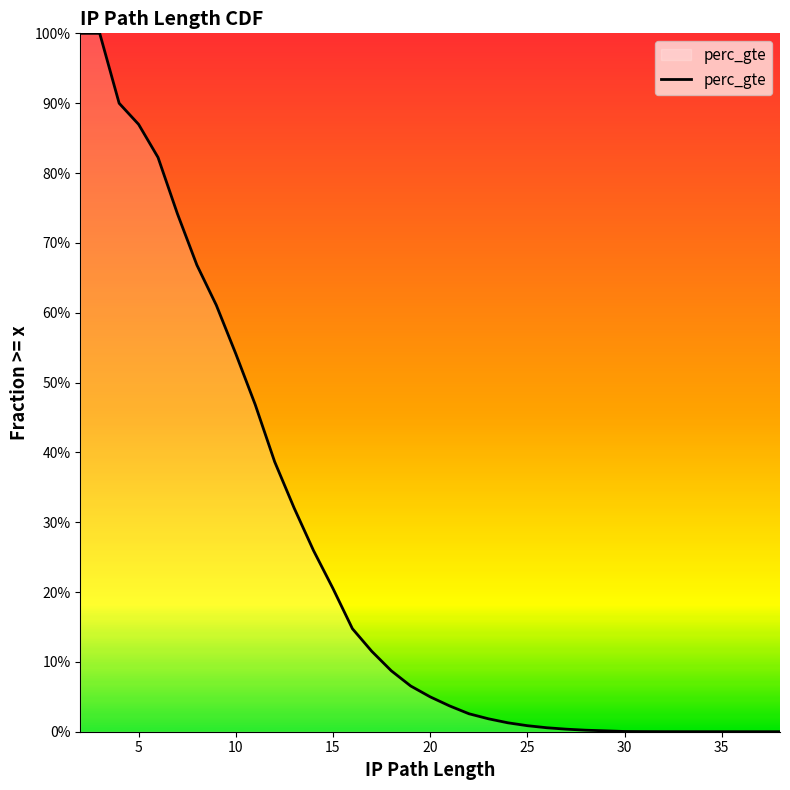

At which category does the chart reach its minimum across all series?

35